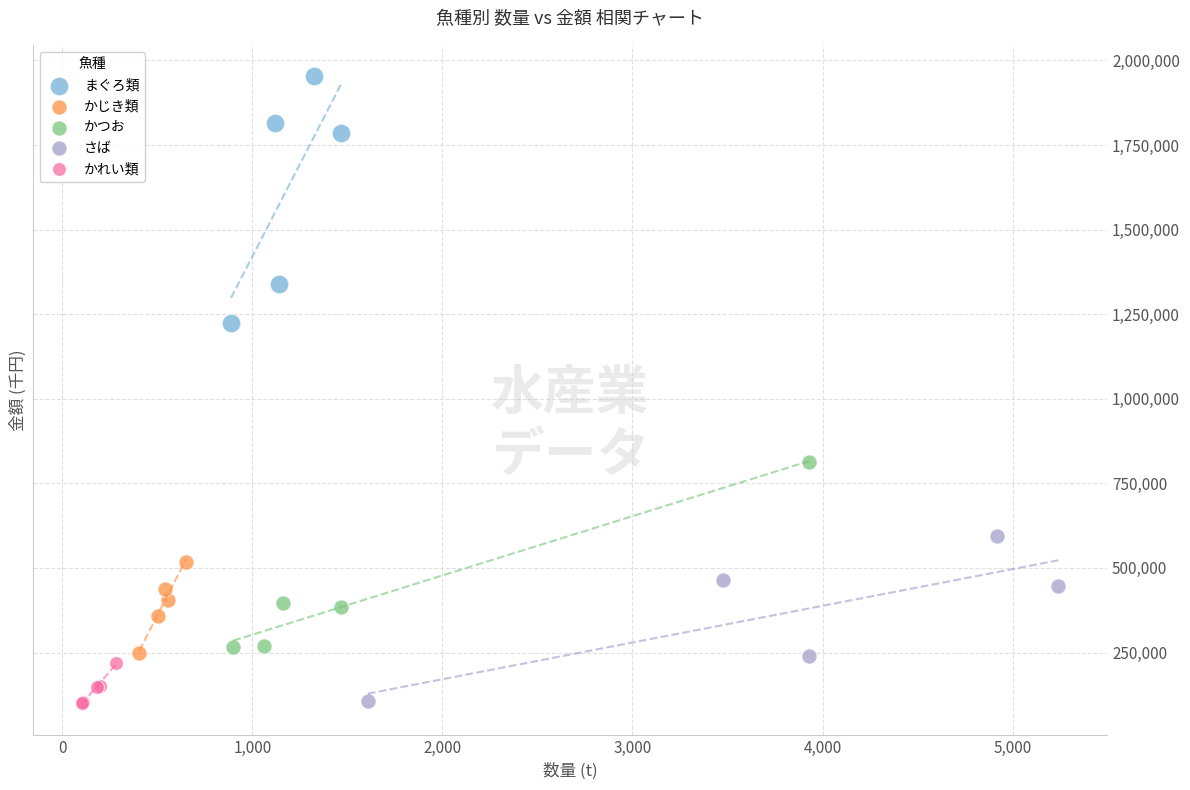

Which series has the widest spread of Y values?

まぐろ類